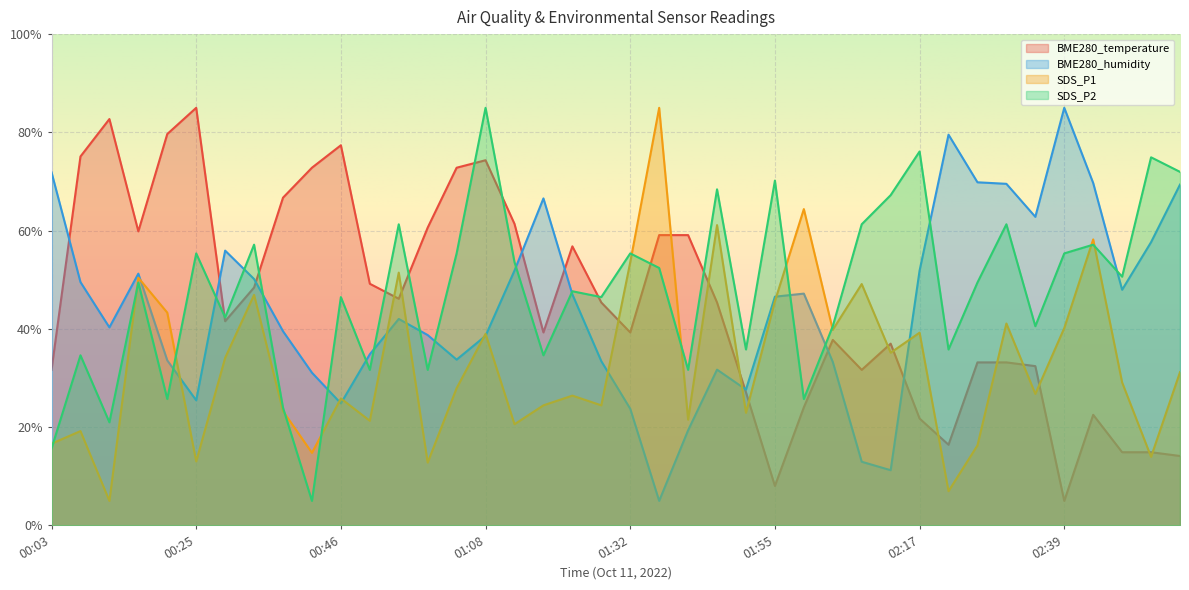

At 01:50, list the series in order from largest to smallest.

SDS_P2, BME280_humidity, BME280_temperature, SDS_P1